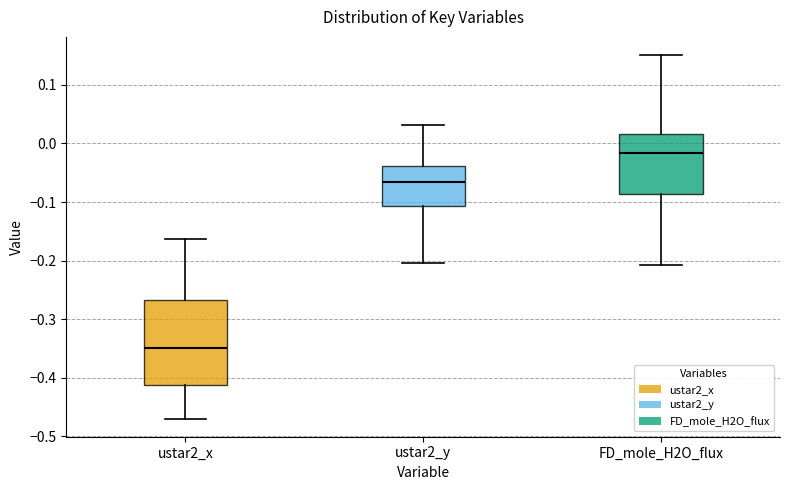

Reading left to right, transcribe this box plot: for each box, give where its median line is, the range the box spans, and where its two whiskers end, as read against the y-axis. The values are not printed on the chart, so give them approximately, as read against the axis.

ustar2_x: median -0.35, box -0.41 to -0.27, whiskers -0.47 to -0.16
ustar2_y: median -0.07, box -0.11 to -0.04, whiskers -0.20 to 0.03
FD_mole_H2O_flux: median -0.02, box -0.09 to 0.02, whiskers -0.21 to 0.15